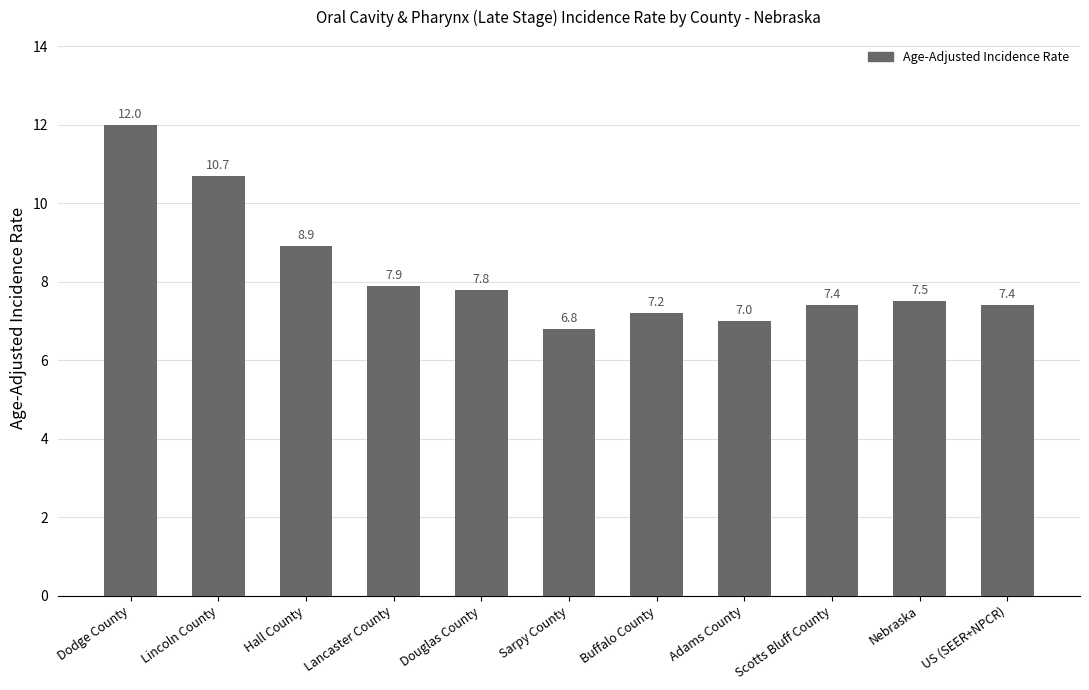

What is the change in value from Buffalo County to US (SEER+NPCR)?

+0.2